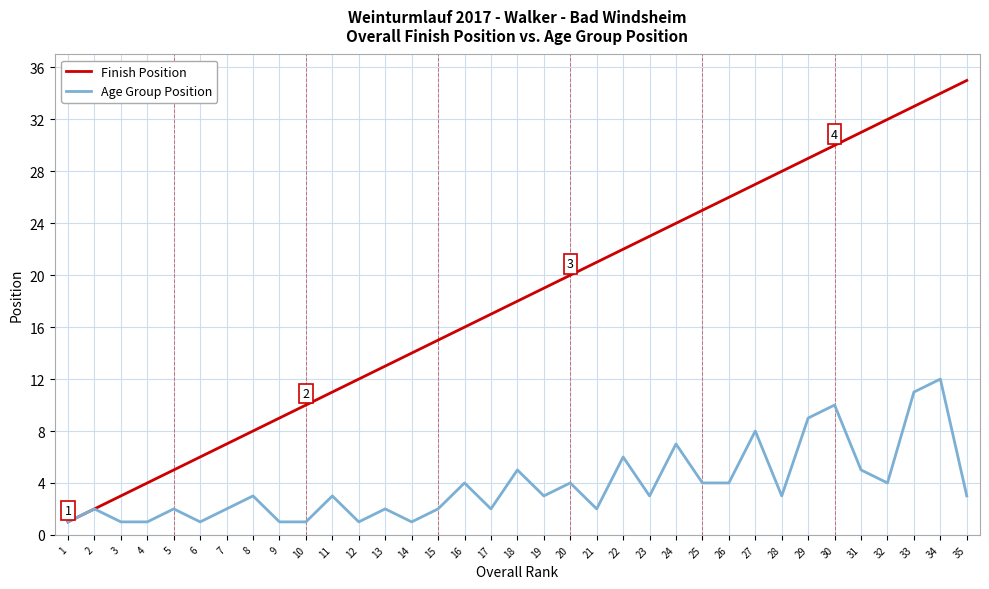

Rank the categories by Finish Position value from lowest to highest.

1, 2, 3, 4, 5, 6, 7, 8, 9, 10, 11, 12, 13, 14, 15, 16, 17, 18, 19, 20, 21, 22, 23, 24, 25, 26, 27, 28, 29, 30, 31, 32, 33, 34, 35